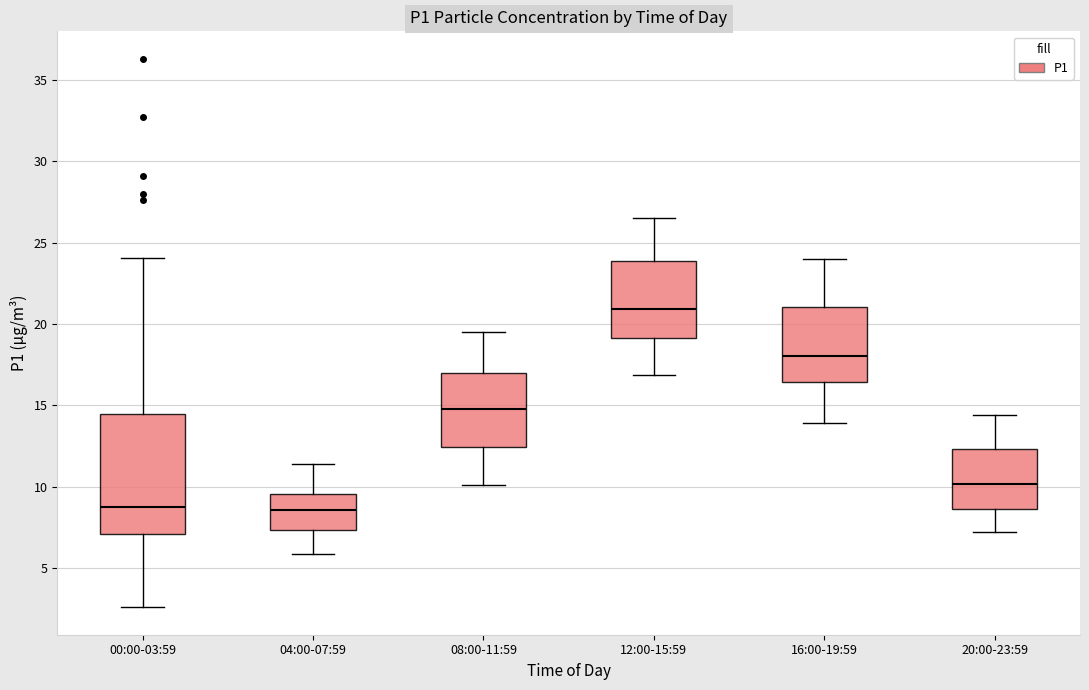

Where does the lower whisker of the box for 12:00-15:59 end on the y-axis? The values are not printed on the chart, so give them approximately, as read against the axis.

17.0